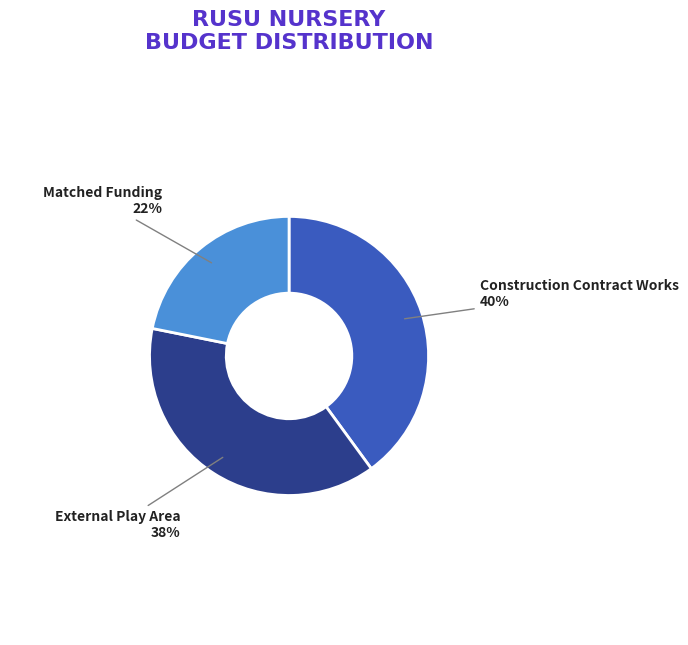

Between Construction Contract Works and External Play Area, which is larger?

Construction Contract Works